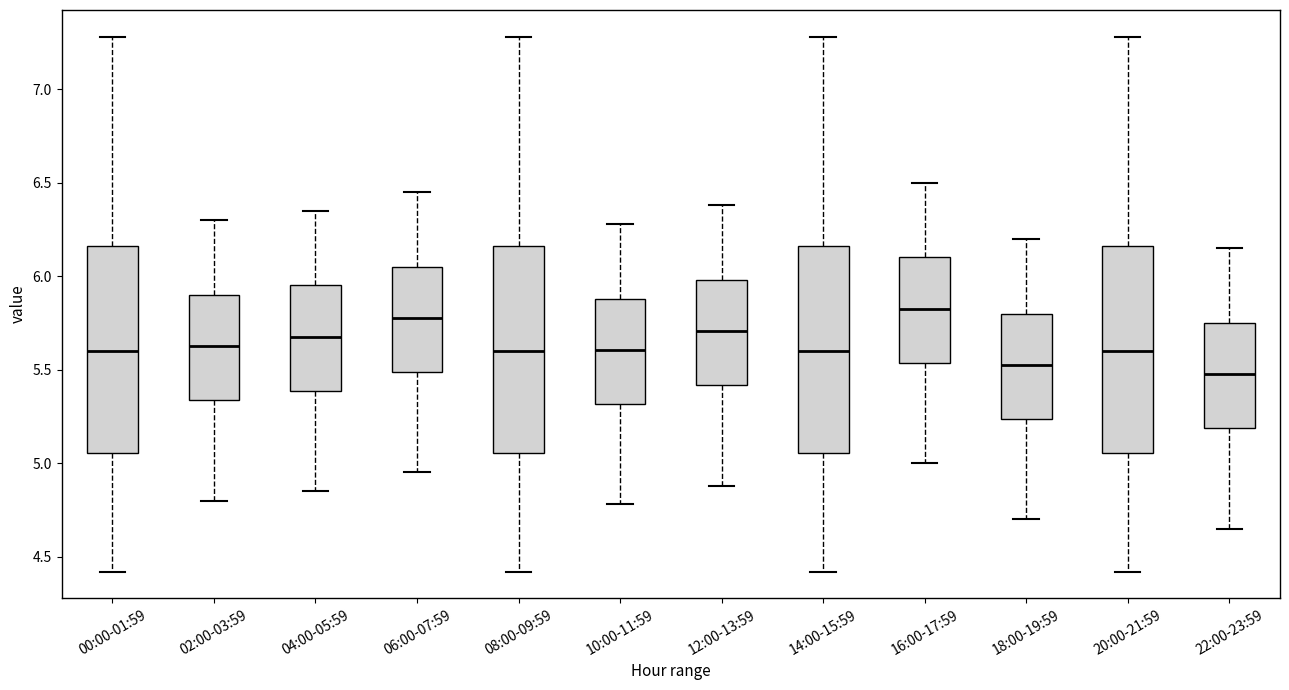

Reading left to right, read every box against the y-axis: the position of its median line, the range the box covers, and the ends of its whiskers. The values are not printed on the chart, so give them approximately, as read against the axis.

00:00-01:59: median 5.60, box 5.05 to 6.15, whiskers 4.40 to 7.30
02:00-03:59: median 5.65, box 5.35 to 5.90, whiskers 4.80 to 6.30
04:00-05:59: median 5.70, box 5.40 to 5.95, whiskers 4.85 to 6.35
06:00-07:59: median 5.80, box 5.50 to 6.05, whiskers 4.95 to 6.45
08:00-09:59: median 5.60, box 5.05 to 6.15, whiskers 4.40 to 7.30
10:00-11:59: median 5.60, box 5.30 to 5.90, whiskers 4.80 to 6.30
12:00-13:59: median 5.70, box 5.40 to 6.00, whiskers 4.90 to 6.40
14:00-15:59: median 5.60, box 5.05 to 6.15, whiskers 4.40 to 7.30
16:00-17:59: median 5.85, box 5.55 to 6.10, whiskers 5.00 to 6.50
18:00-19:59: median 5.55, box 5.25 to 5.80, whiskers 4.70 to 6.20
20:00-21:59: median 5.60, box 5.05 to 6.15, whiskers 4.40 to 7.30
22:00-23:59: median 5.50, box 5.20 to 5.75, whiskers 4.65 to 6.15